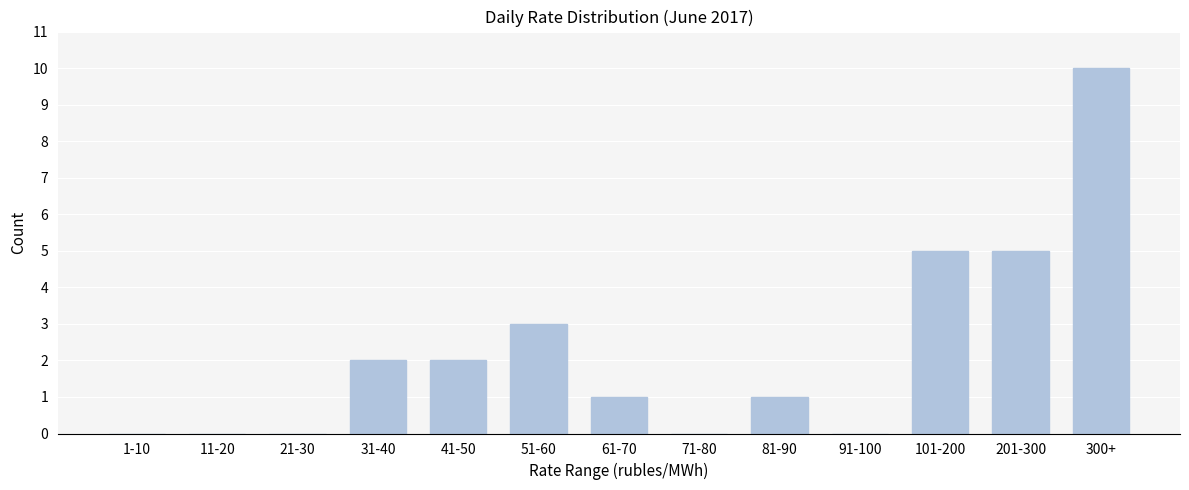

Reading left to right, extract all data points from this chart.

1-10=0	11-20=0	21-30=0	31-40=2	41-50=2	51-60=3	61-70=1	71-80=0	81-90=1	91-100=0	101-200=5	201-300=5	300+=10